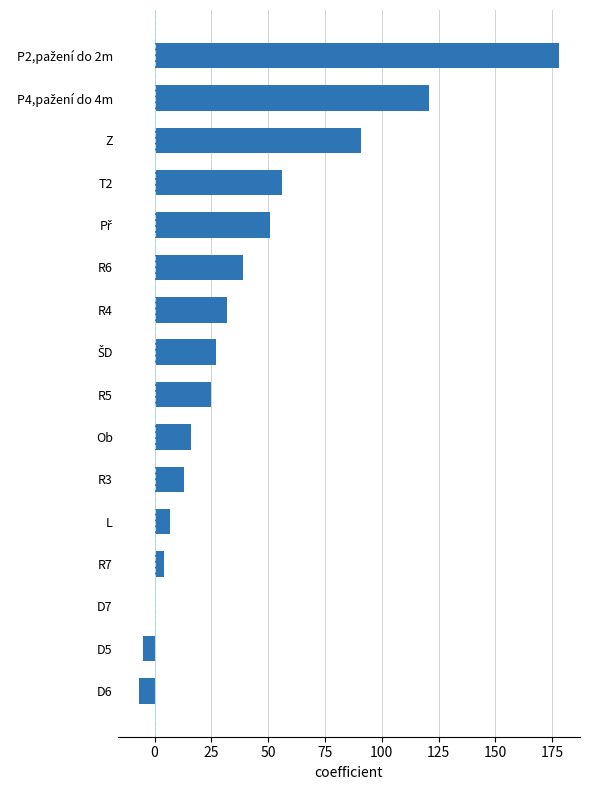

What is the sum of all values?

648